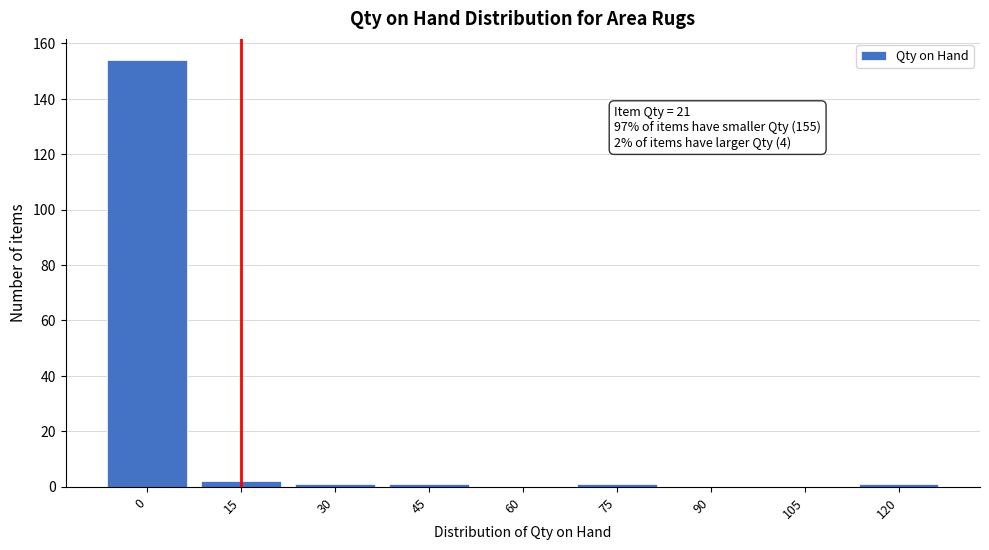

Reading left to right, transcribe all the data shown in this chart.

0=154	15=2	30=1	45=1	60=0	75=1	90=0	105=0	120=1